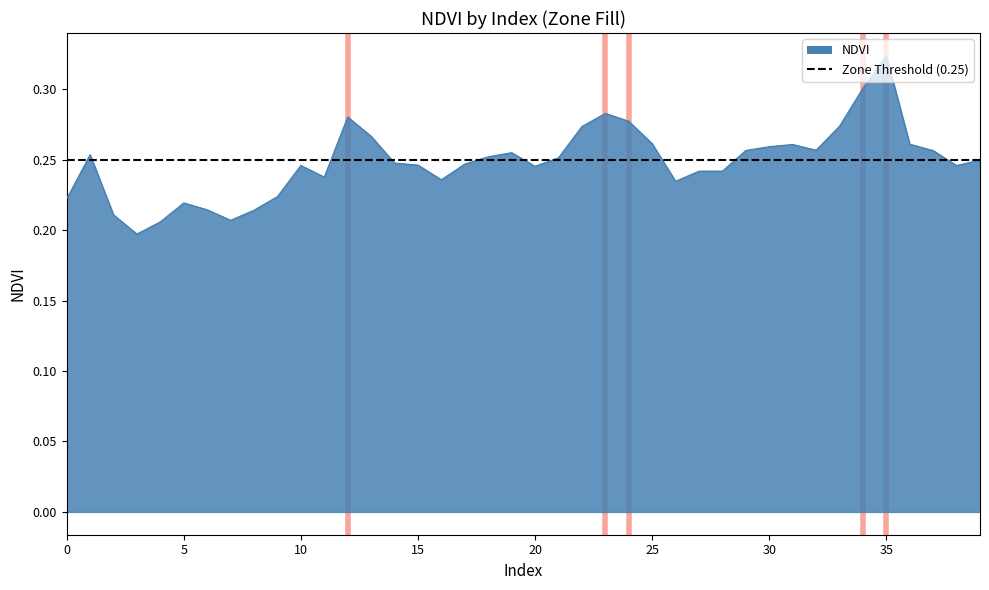

Which has a higher value, 4 or 33?

33